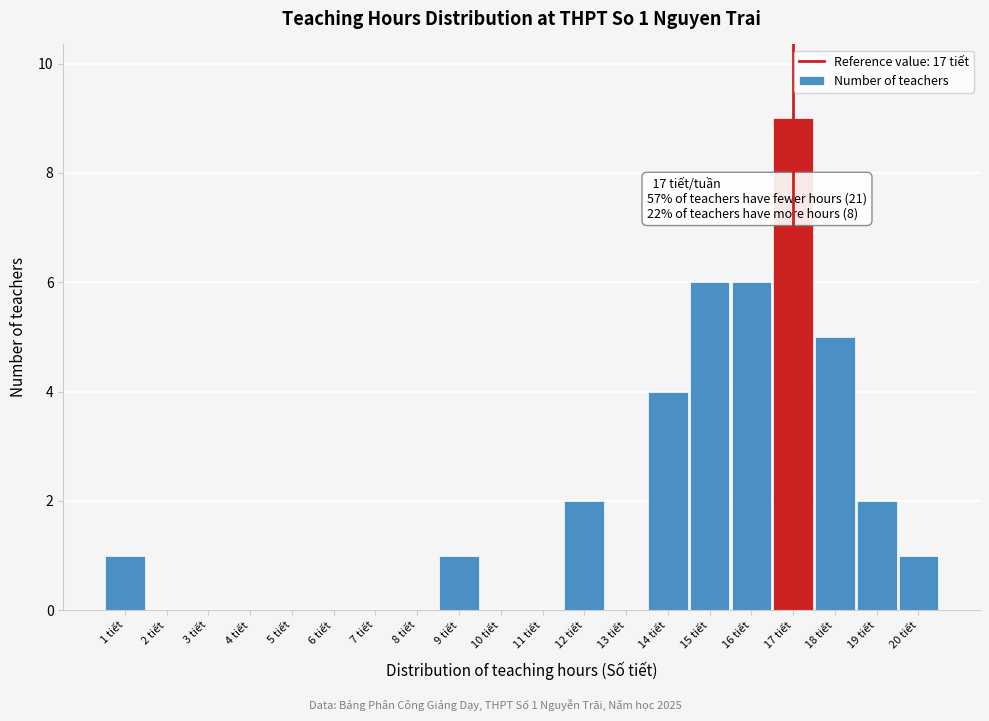

Over which range of the x-axis is the bar tallest?

16.5 to 17.5